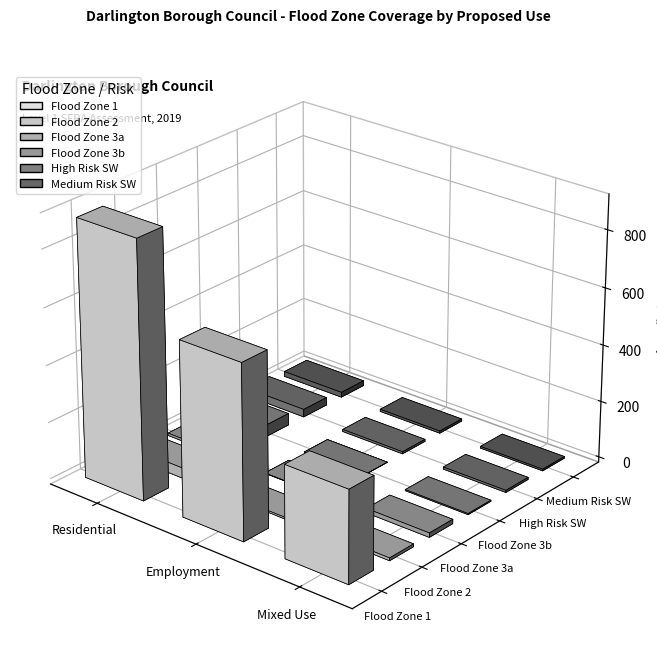

What are all the series names shown in the legend?

Flood Zone 1, Flood Zone 2, Flood Zone 3a, Flood Zone 3b, High Risk SW, Medium Risk SW